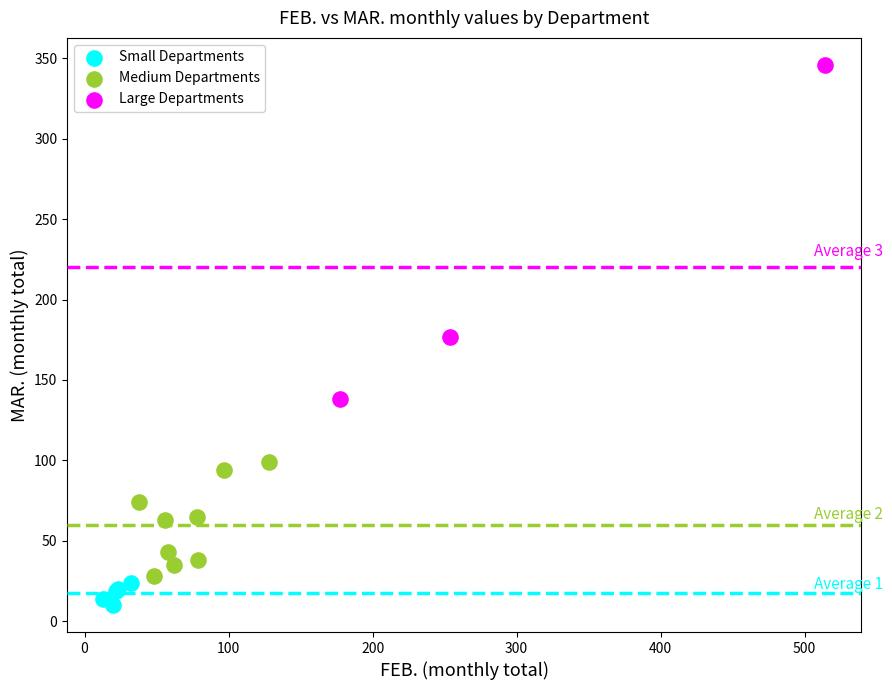

Which series contains the highest Y value?

Large Departments